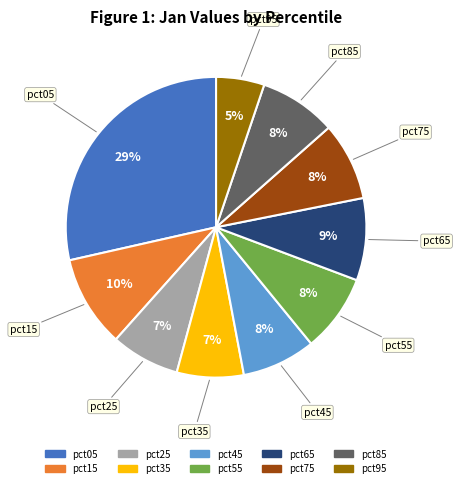

What is the smallest slice in the pie chart?

pct95